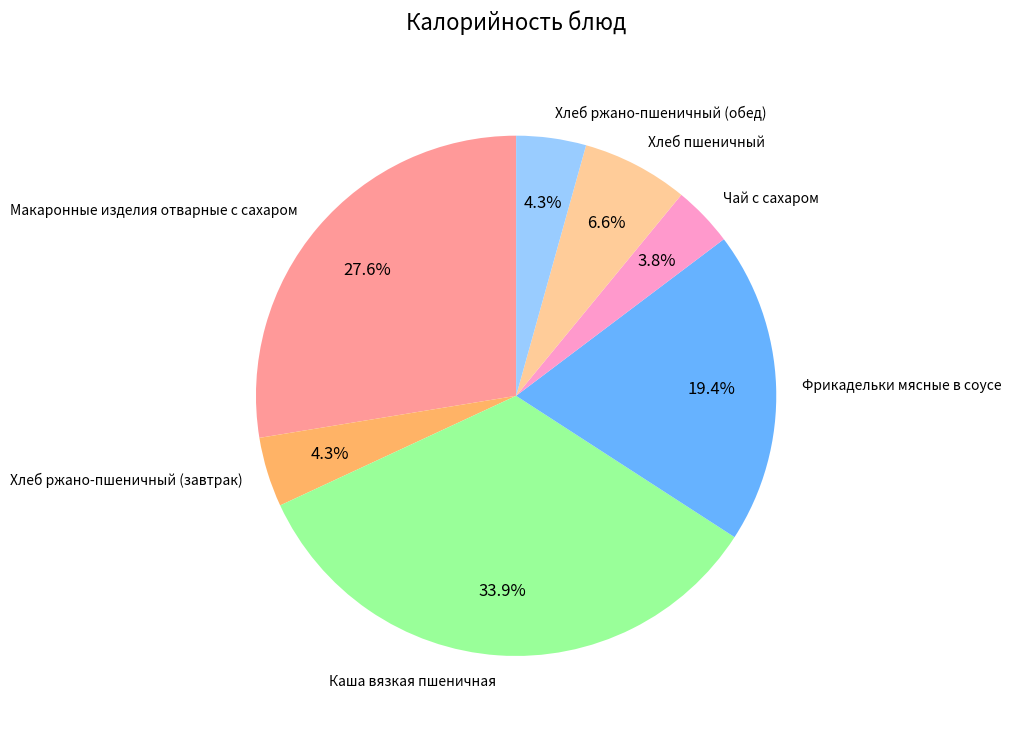

How much of the chart is everything except Каша вязкая пшеничная?

66.1%